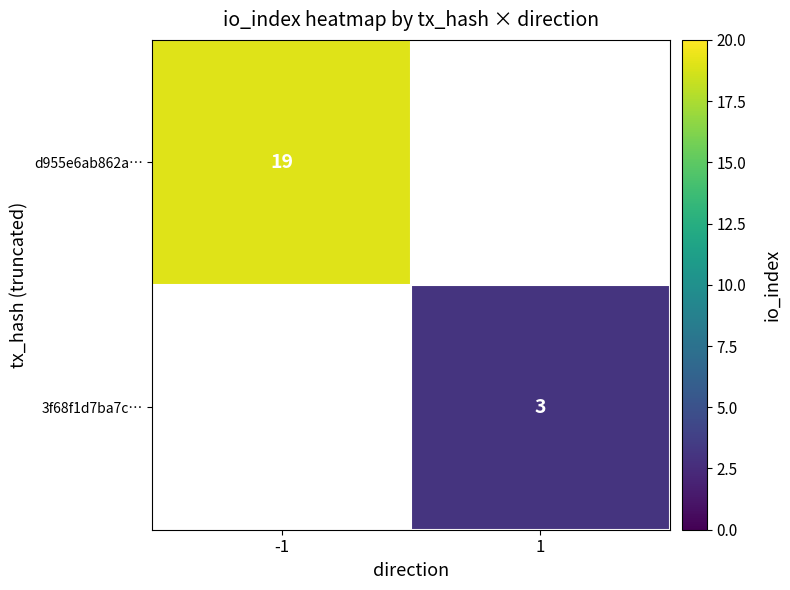

True or false: 3f68f1d7ba7c… has a value of 3 at 1.

True